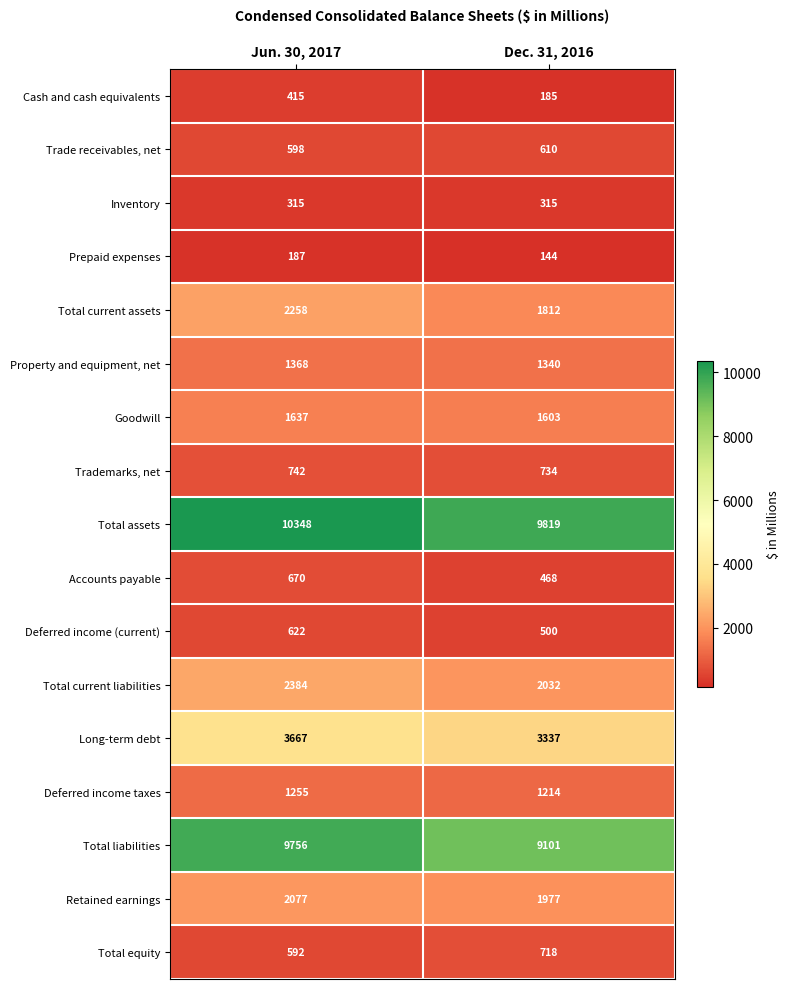

Count the number of categories in the chart.

2